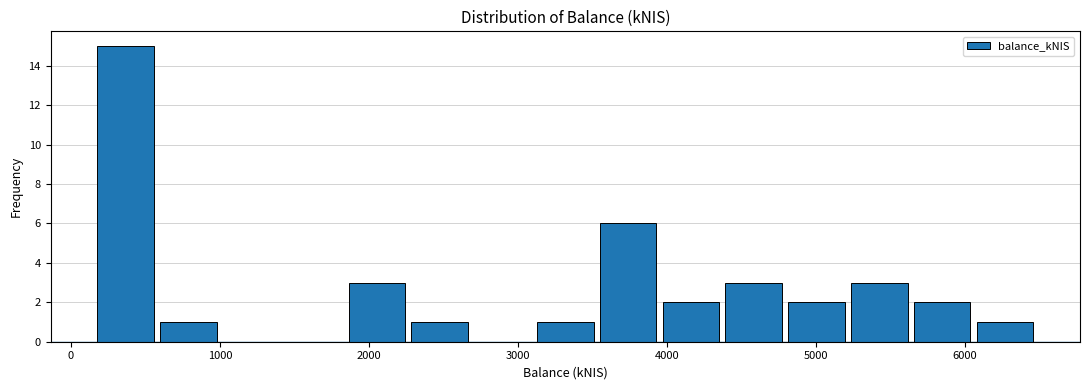

Reading left to right, list every bar in this chart as the range it spans on the x-axis followed by its height. Neither the bar edges nor the heights are printed on the chart, so give them approximately, as read against the axes.

200 to 600: 15
600 to 1000: 1
1000 to 1400: 0
1400 to 1800: 0
1800 to 2300: 3
2300 to 2700: 1
2700 to 3100: 0
3100 to 3500: 1
3500 to 4000: 6
4000 to 4400: 2
4400 to 4800: 3
4800 to 5200: 2
5200 to 5600: 3
5600 to 6100: 2
6100 to 6500: 1